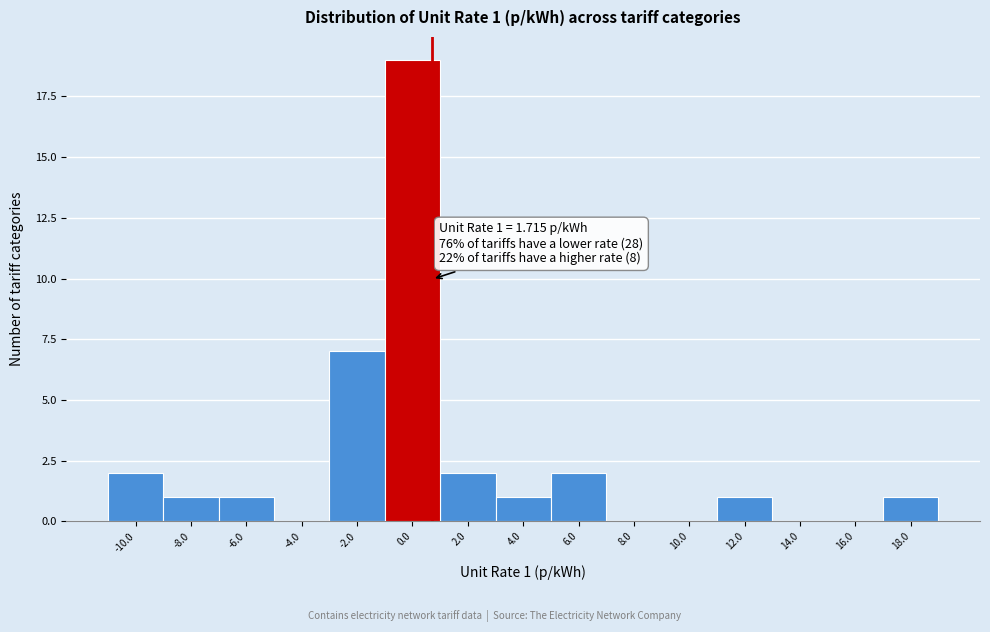

Reading right to left, extract all data points from this chart.

18.0=1	16.0=0	14.0=0	12.0=1	10.0=0	8.0=0	6.0=2	4.0=1	2.0=2	0.0=19	-2.0=7	-4.0=0	-6.0=1	-8.0=1	-10.0=2